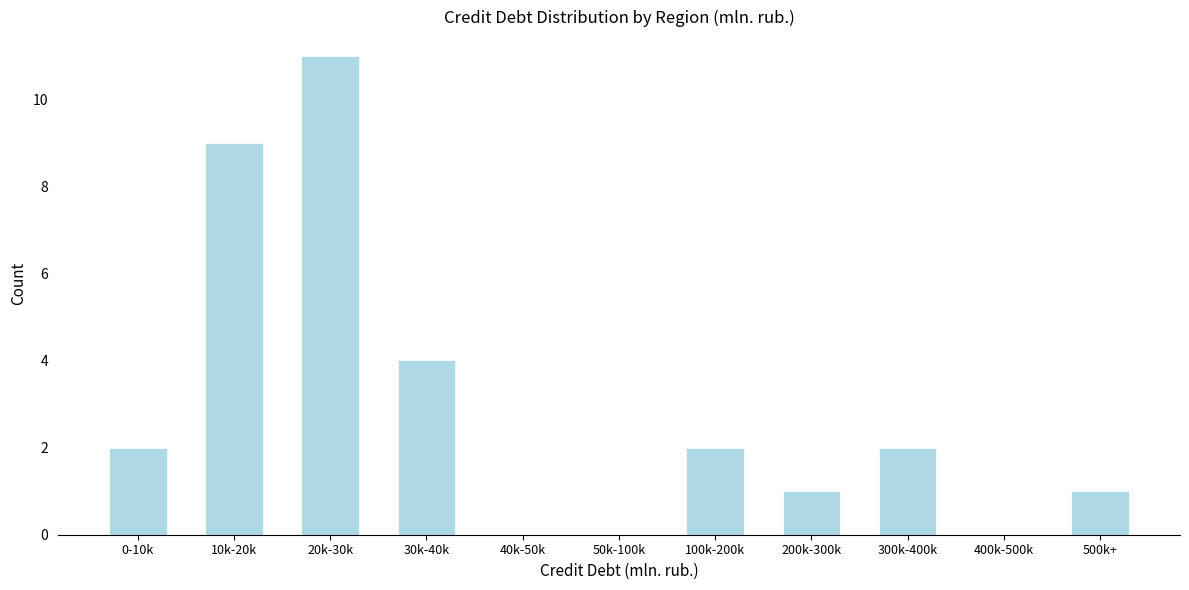

Reading right to left, what are all the values shown in this chart?

500k+=1	400k-500k=0	300k-400k=2	200k-300k=1	100k-200k=2	50k-100k=0	40k-50k=0	30k-40k=4	20k-30k=11	10k-20k=9	0-10k=2